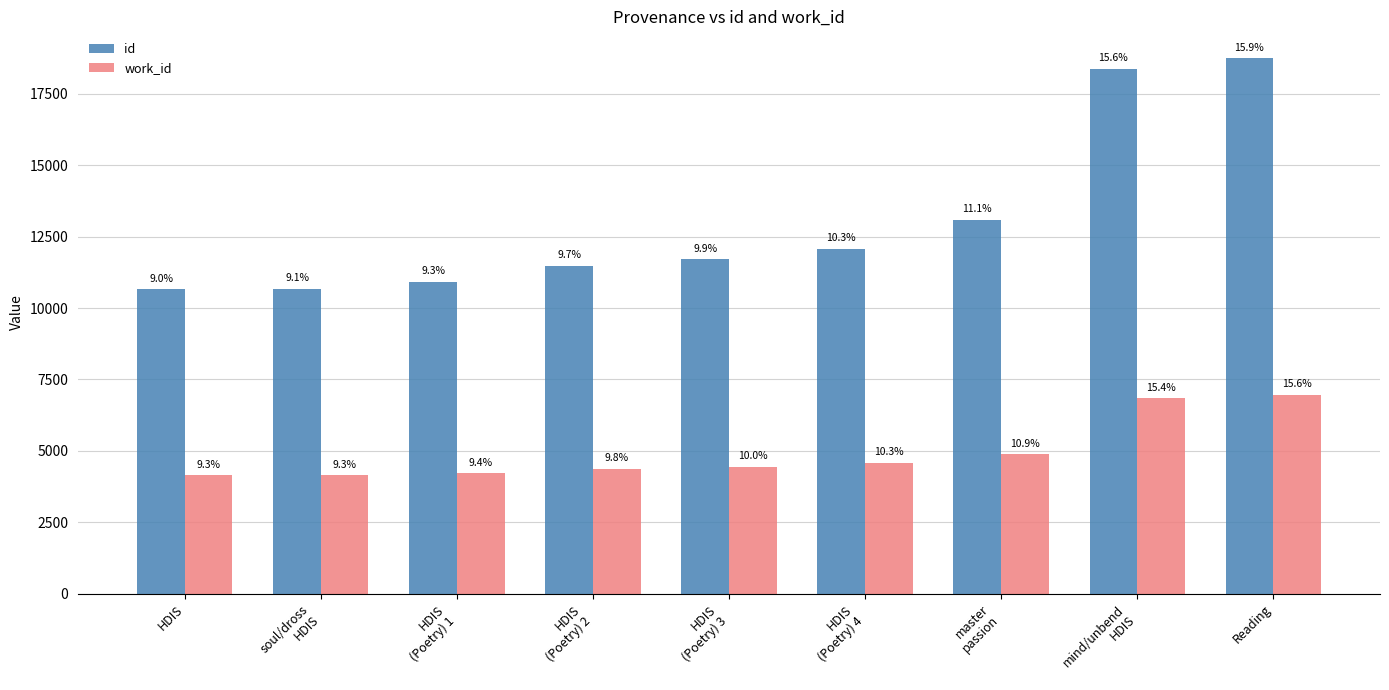

What are all the series names shown in the legend?

id, work_id